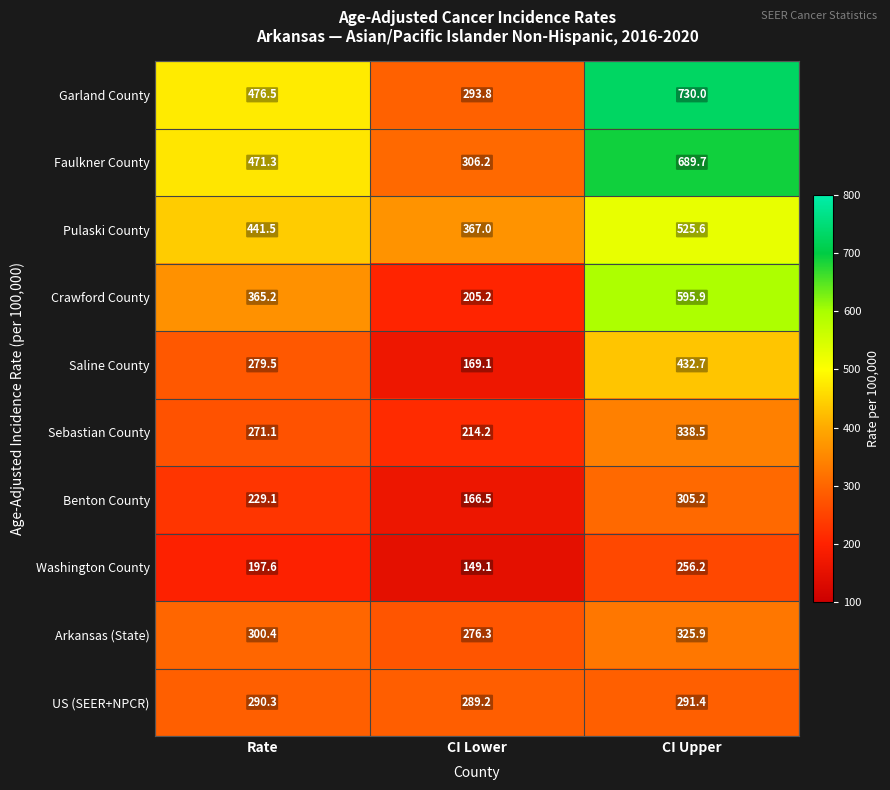

Reading left to right, what are all the values shown in this chart?

Garland County: Rate=476.5	CI Lower=293.8	CI Upper=730.0
Faulkner County: Rate=471.3	CI Lower=306.2	CI Upper=689.7
Pulaski County: Rate=441.5	CI Lower=367.0	CI Upper=525.6
Crawford County: Rate=365.2	CI Lower=205.2	CI Upper=595.9
Saline County: Rate=279.5	CI Lower=169.1	CI Upper=432.7
Sebastian County: Rate=271.1	CI Lower=214.2	CI Upper=338.5
Benton County: Rate=229.1	CI Lower=166.5	CI Upper=305.2
Washington County: Rate=197.6	CI Lower=149.1	CI Upper=256.2
Arkansas (State): Rate=300.4	CI Lower=276.3	CI Upper=325.9
US (SEER+NPCR): Rate=290.3	CI Lower=289.2	CI Upper=291.4